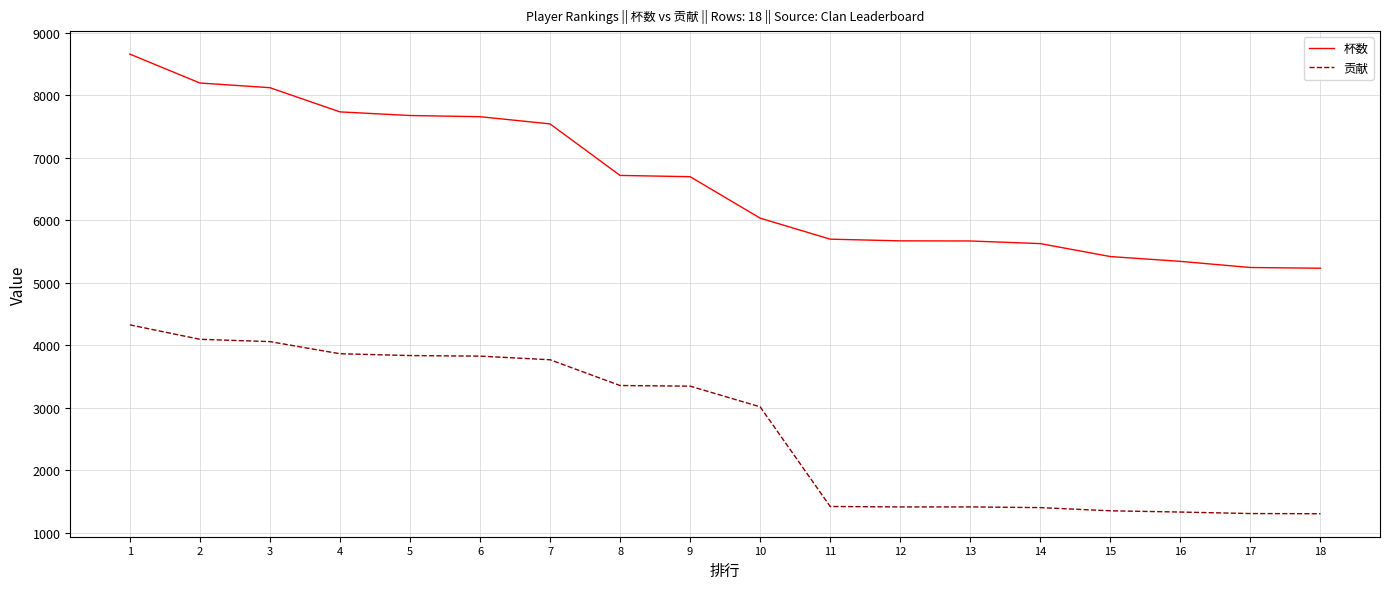

What is the average value of the 杯数 series?

6607